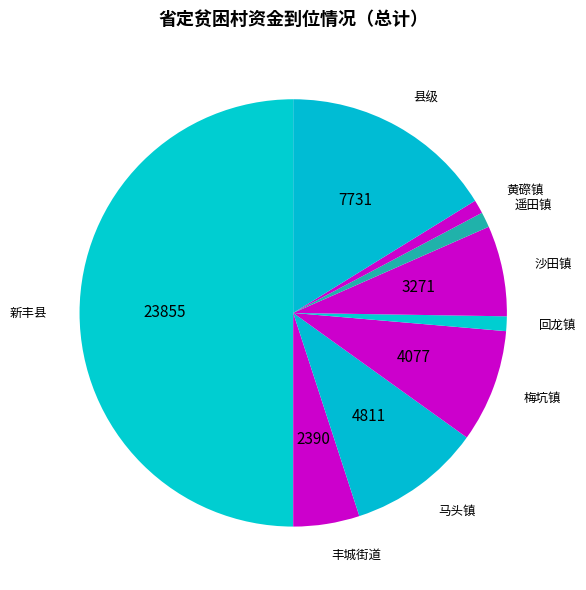

Combined, do 沙田镇 and 遥田镇 account for over 50%?

No